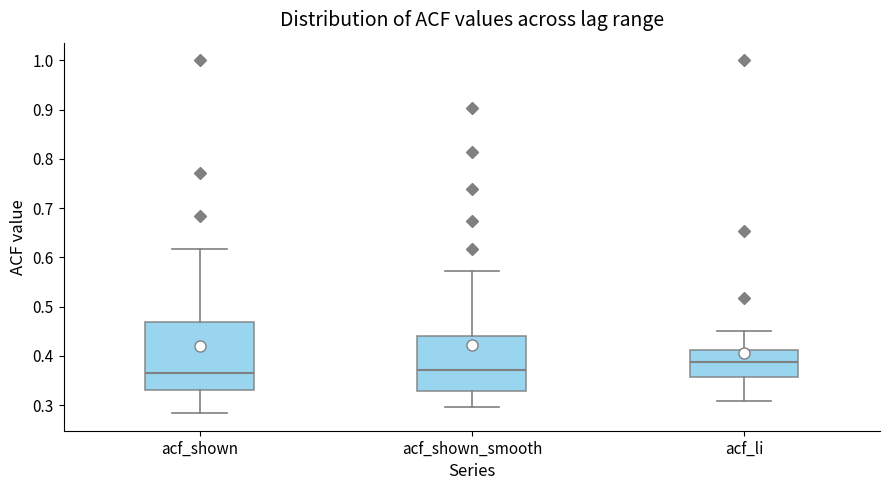

Reading left to right, transcribe this box plot: for each box, give where its median line is, the range the box spans, and where its two whiskers end, as read against the y-axis. The values are not printed on the chart, so give them approximately, as read against the axis.

acf_shown: median 0.37, box 0.33 to 0.47, whiskers 0.28 to 0.62
acf_shown_smooth: median 0.37, box 0.33 to 0.44, whiskers 0.30 to 0.57
acf_li: median 0.39, box 0.36 to 0.41, whiskers 0.31 to 0.45